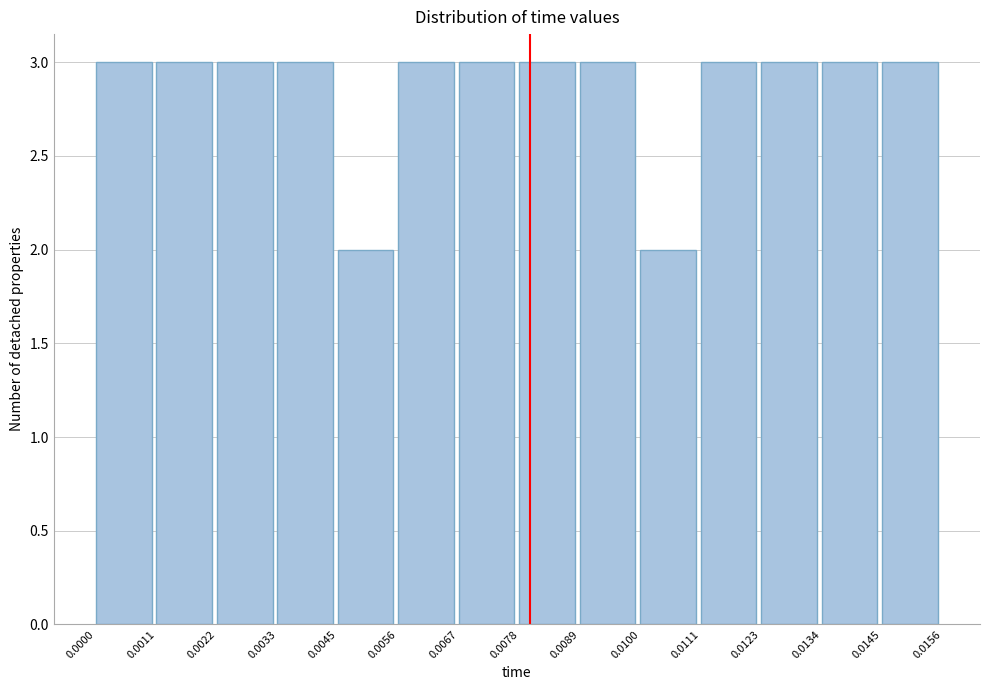

Reading left to right, list every bar in this chart as the range it spans on the x-axis followed by its height. The values are not printed on the chart, so give them approximately, as read against the axis.

0.0000 to 0.0011: 3
0.0011 to 0.0022: 3
0.0022 to 0.0033: 3
0.0033 to 0.0045: 3
0.0045 to 0.0056: 2
0.0056 to 0.0067: 3
0.0067 to 0.0078: 3
0.0078 to 0.0089: 3
0.0089 to 0.0100: 3
0.0100 to 0.0111: 2
0.0111 to 0.0123: 3
0.0123 to 0.0134: 3
0.0134 to 0.0145: 3
0.0145 to 0.0156: 3